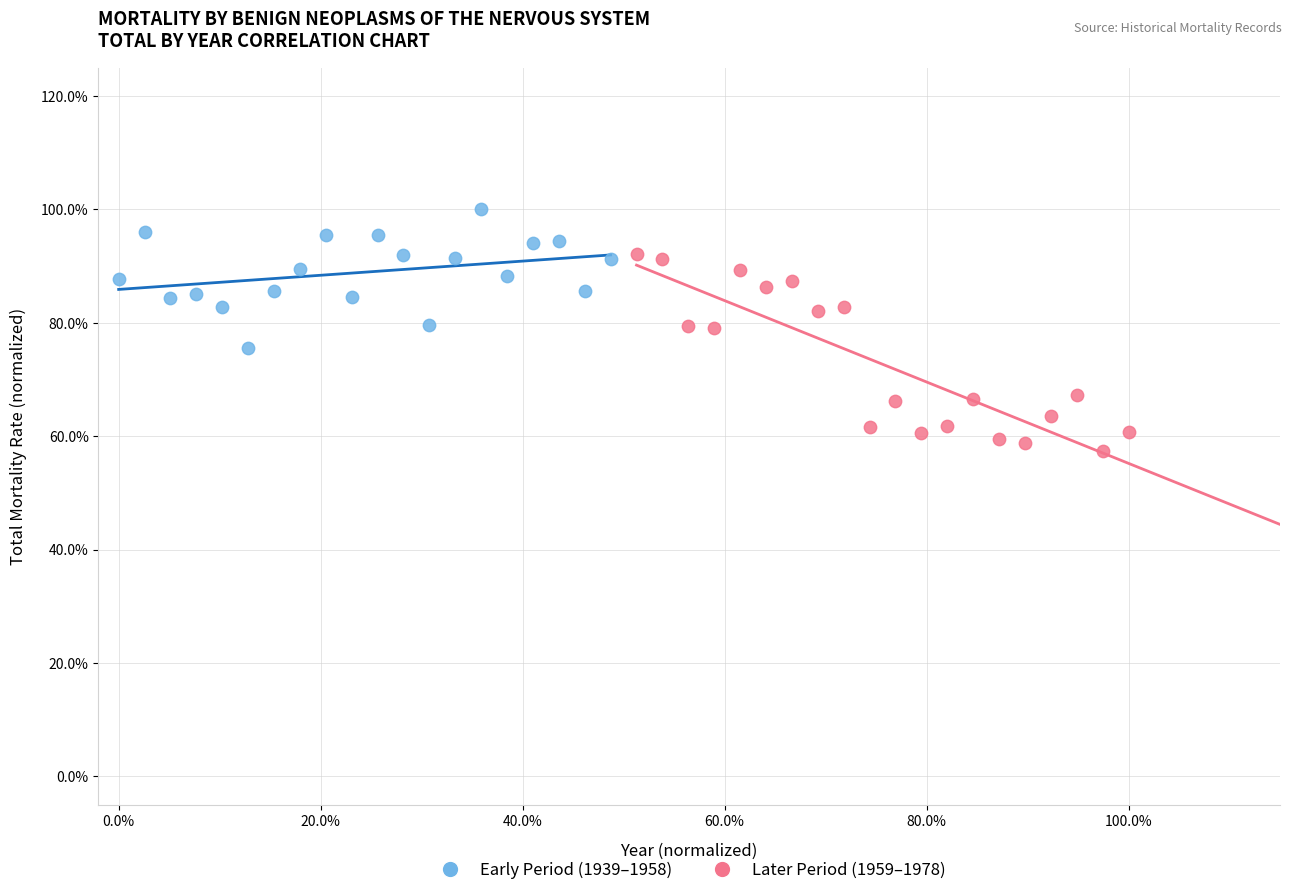

Which series has the widest spread of Y values?

Later Period (1959–1978)